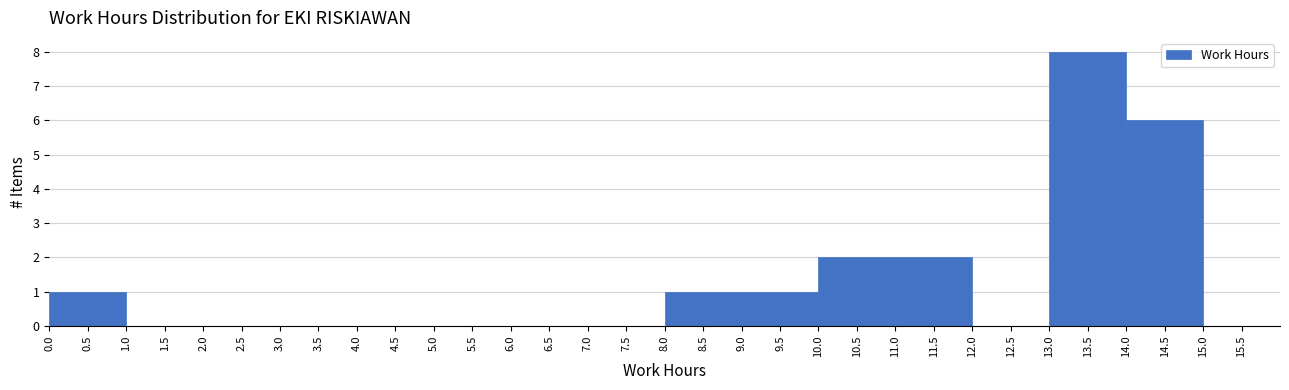

Reading left to right, list every bar in this chart as the range it spans on the x-axis followed by its height. The values are not printed on the chart, so give them approximately, as read against the axis.

0.0 to 1.0: 1
1.0 to 2.0: 0
2.0 to 3.0: 0
3.0 to 4.0: 0
4.0 to 5.0: 0
5.0 to 6.0: 0
6.0 to 7.0: 0
7.0 to 8.0: 0
8.0 to 9.0: 1
9.0 to 10.0: 1
10.0 to 11.0: 2
11.0 to 12.0: 2
12.0 to 13.0: 0
13.0 to 14.0: 8
14.0 to 15.0: 6